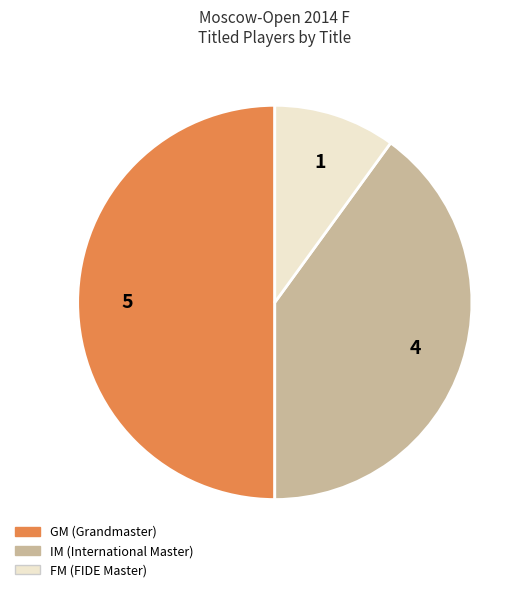

Rank the categories by value from lowest to highest.

FM, IM, GM